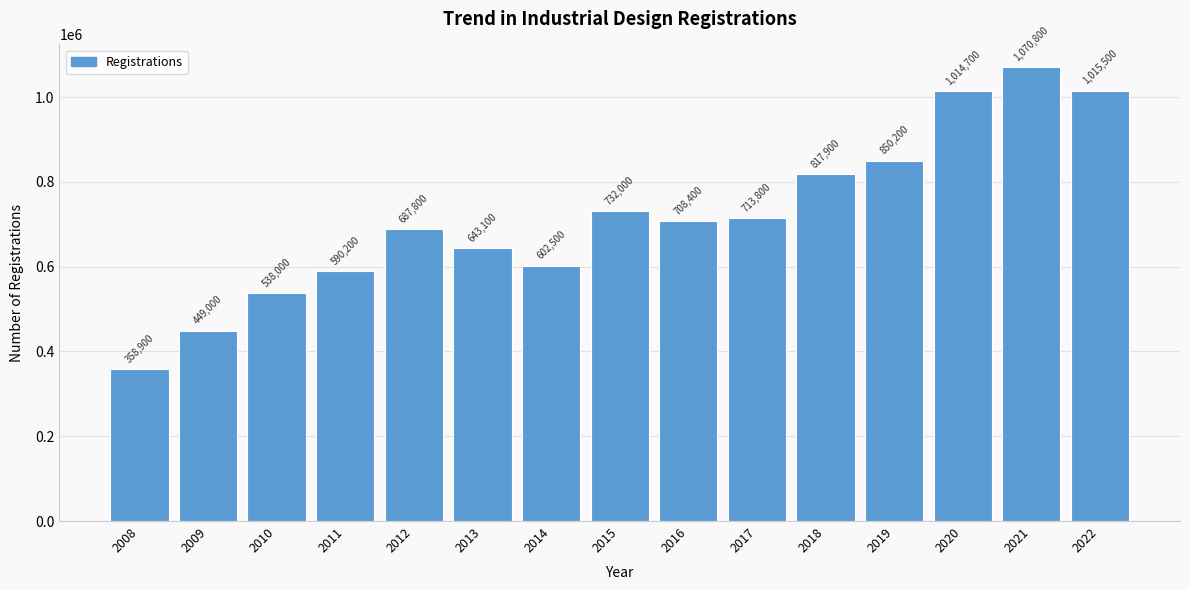

Reading right to left, extract all data points from this chart.

1015500	1070800	1014700	850200	817900	713800	708400	732000	602500	643100	687800	590200	538000	449000	358900